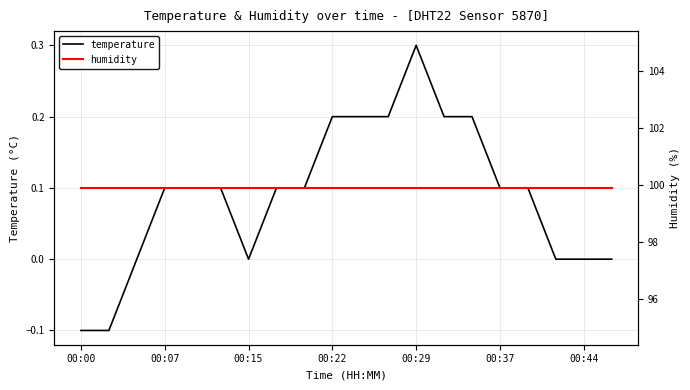

The temperature series shows 0.5 at 00:29. True or false?

False